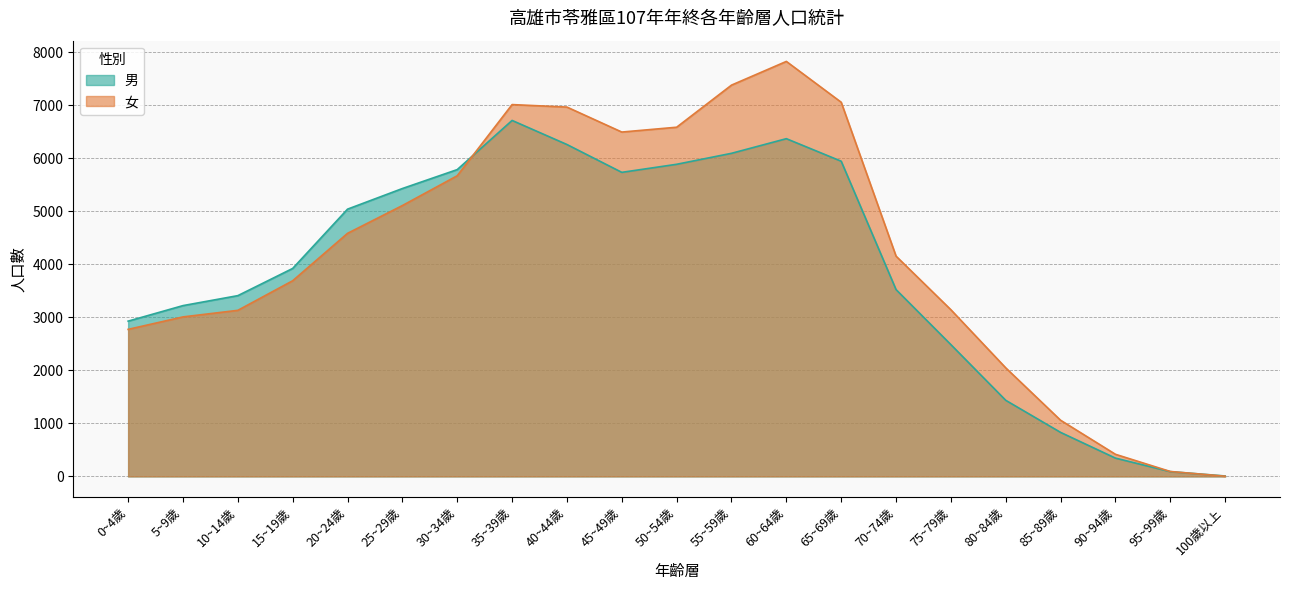

Which label corresponds to the smallest value in the chart?

100歲以上